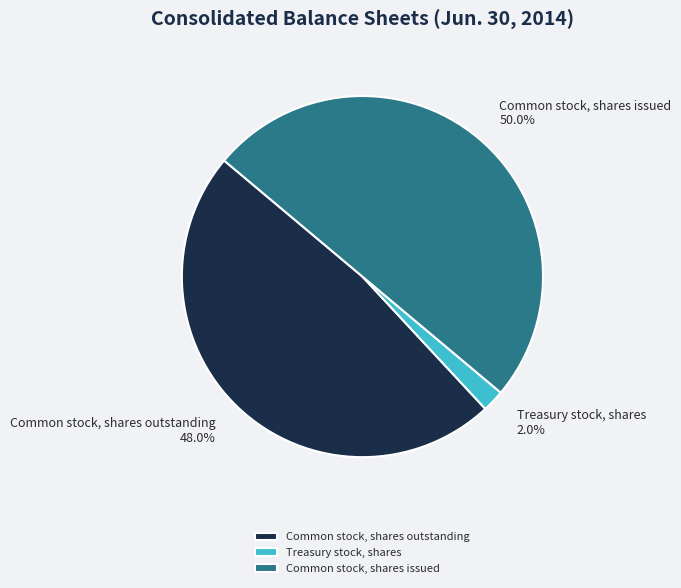

Rank the categories by value from lowest to highest.

Treasury stock, shares, Common stock, shares outstanding, Common stock, shares issued